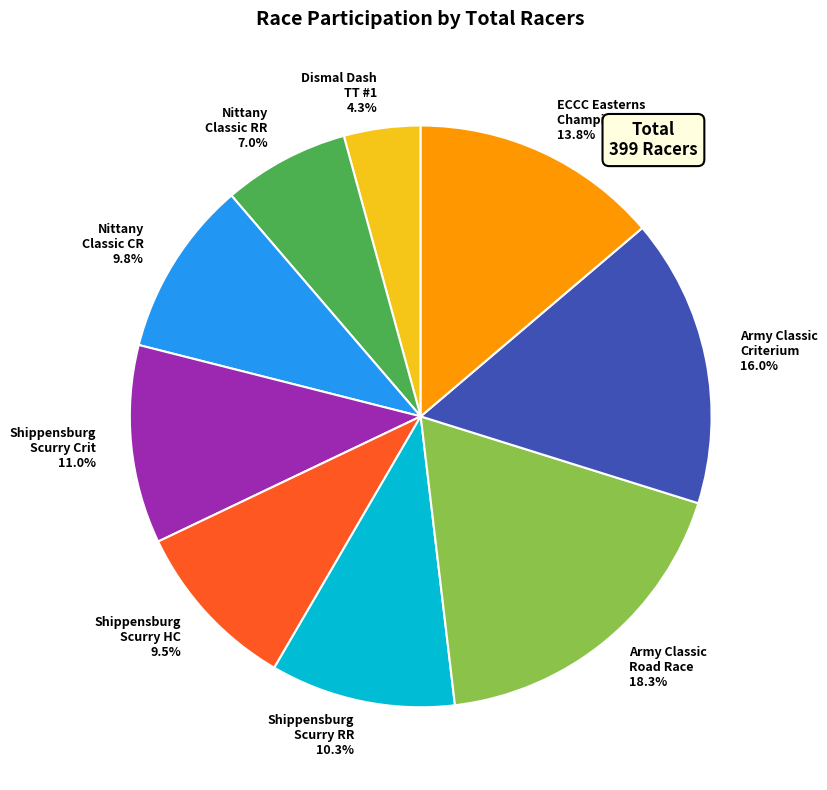

Approximately how many times larger is the value at Shippensburg Scurry HC 9.5% compared to Army Classic Criterium 16.0%?

0.6